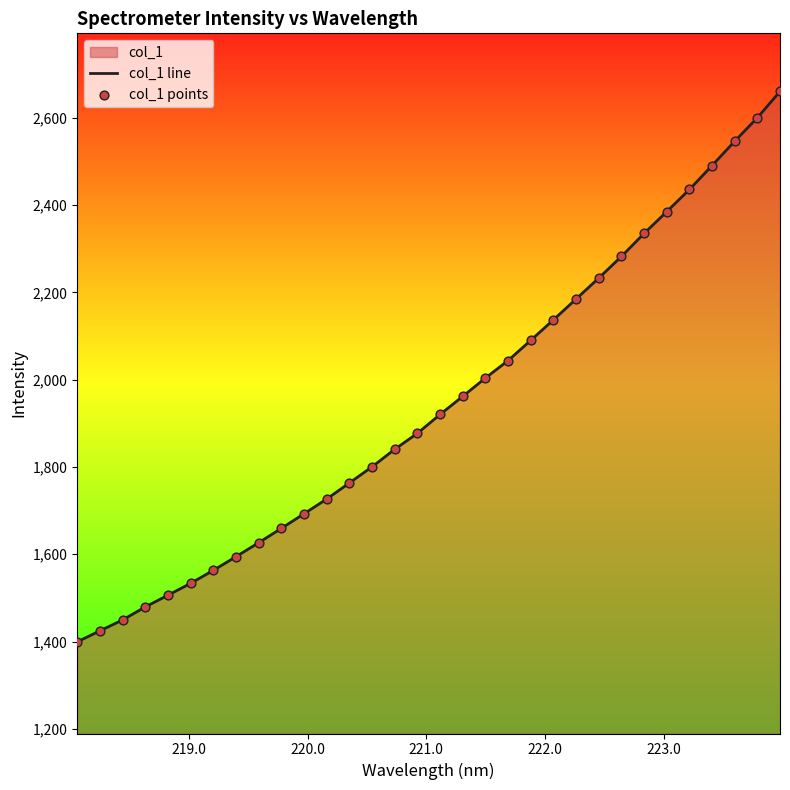

Which series has the widest spread of Y values?

col_1 line